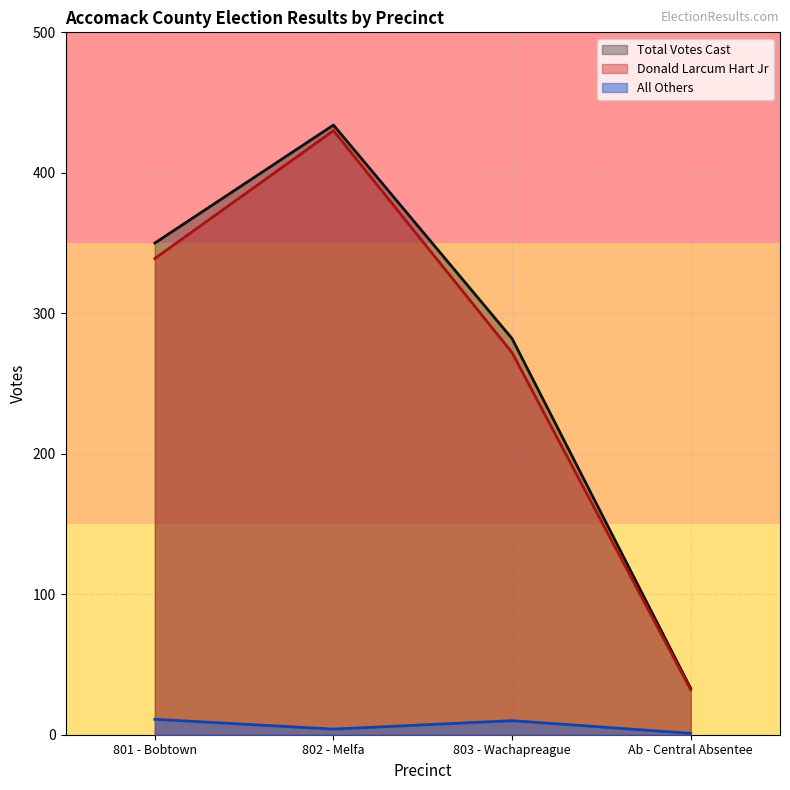

Which label corresponds to the smallest value in the chart?

Ab - Central Absentee